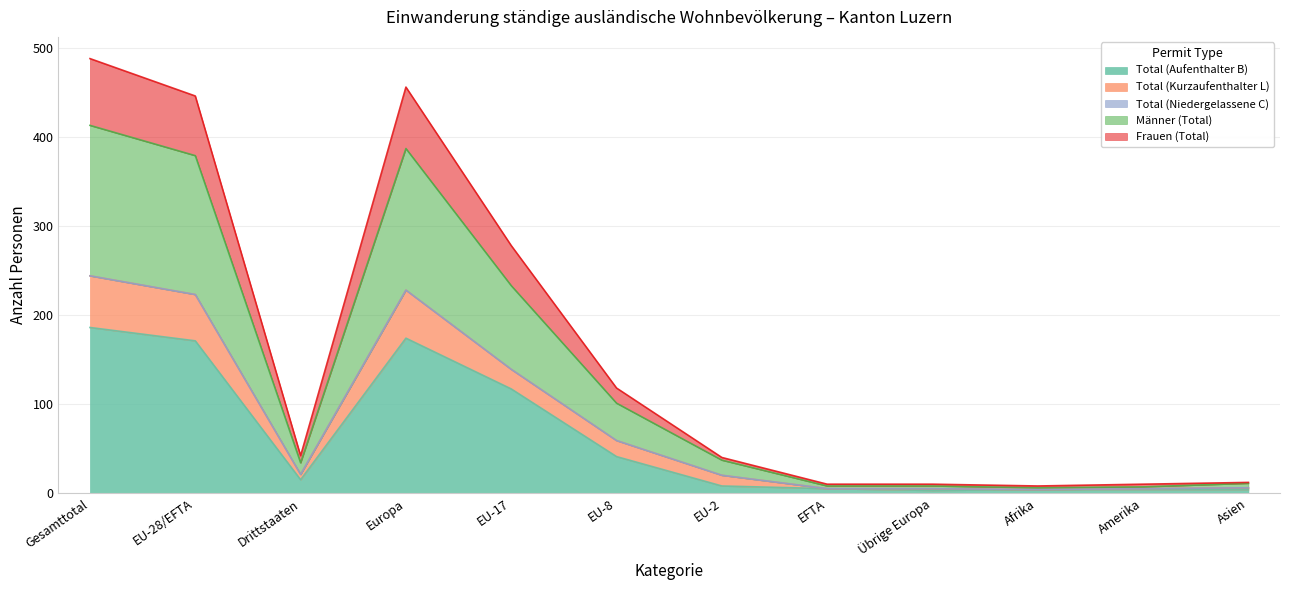

At which category does Männer (Total) reach its first local valley?

Drittstaaten